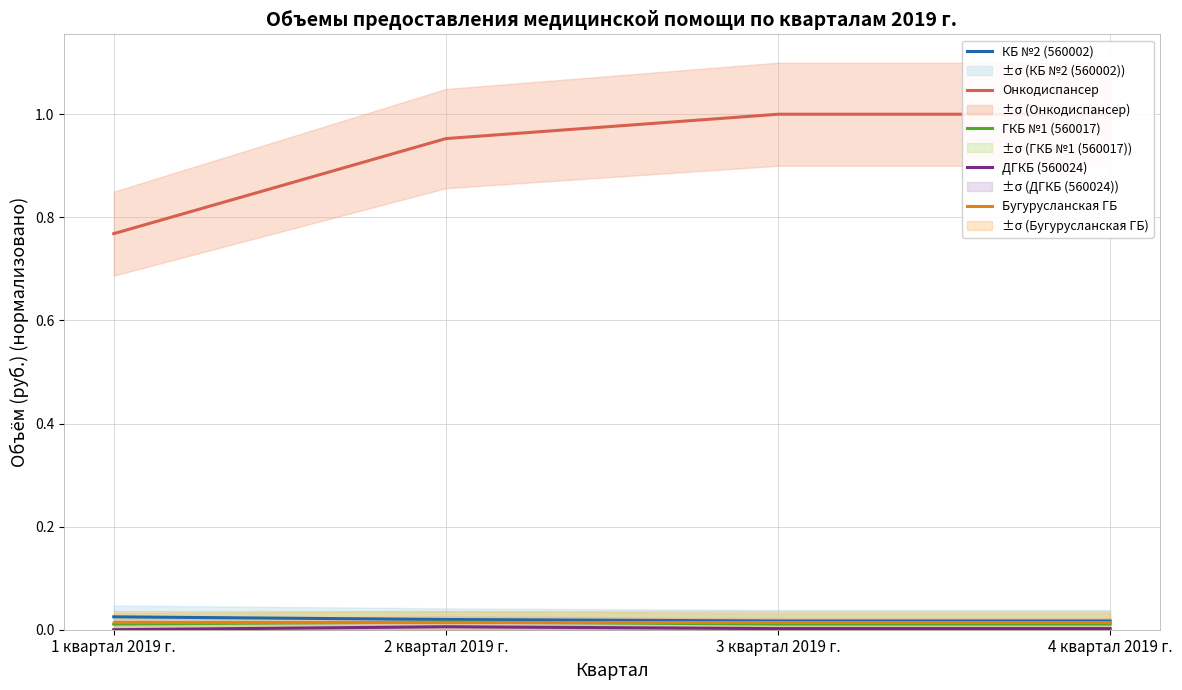

List the labels in order of Бугурусланская ГБ value, largest first.

1 квартал 2019 г., 2 квартал 2019 г., 3 квартал 2019 г., 4 квартал 2019 г.